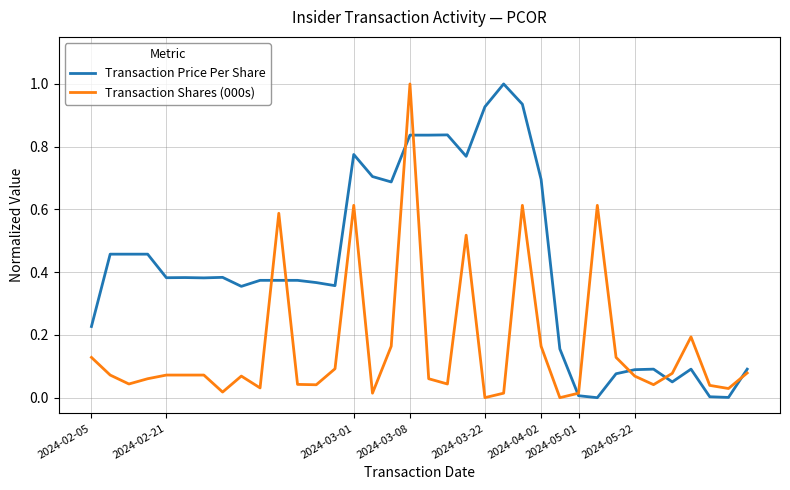

Which series has the largest total across all categories?

Transaction Price Per Share